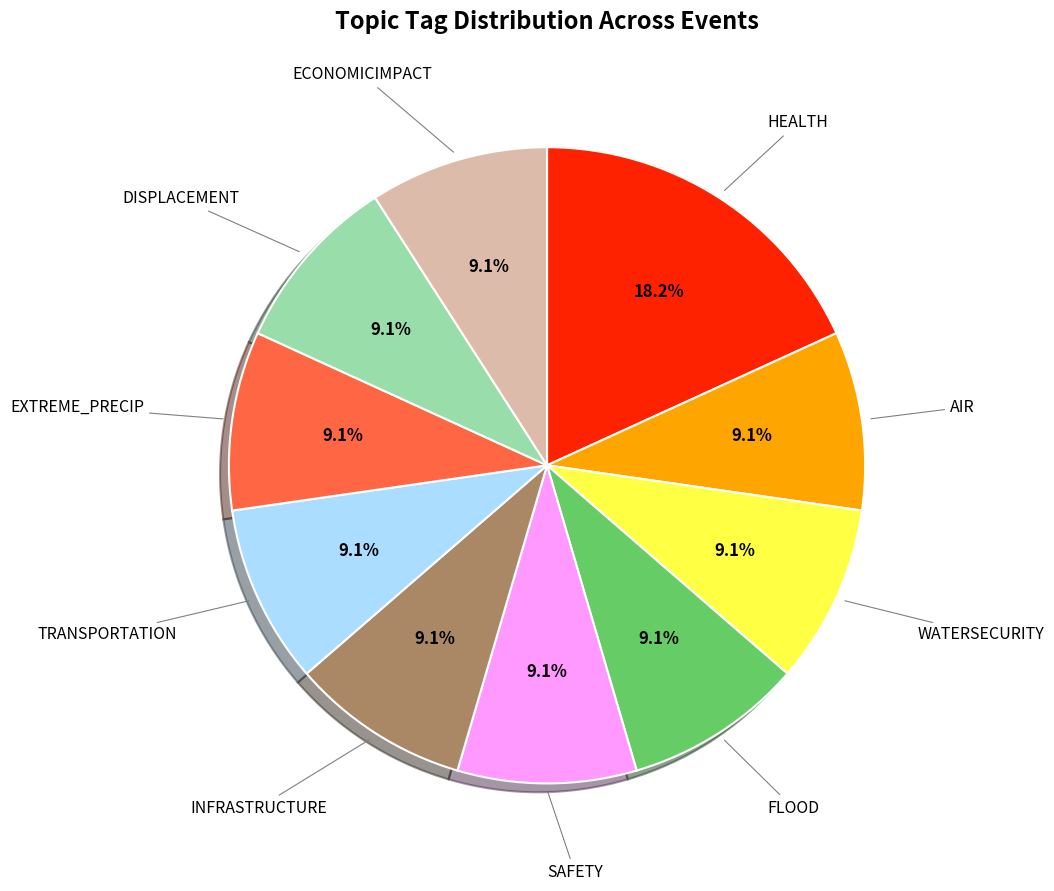

What is the total percentage of HEALTH and ECONOMICIMPACT?

27.3%